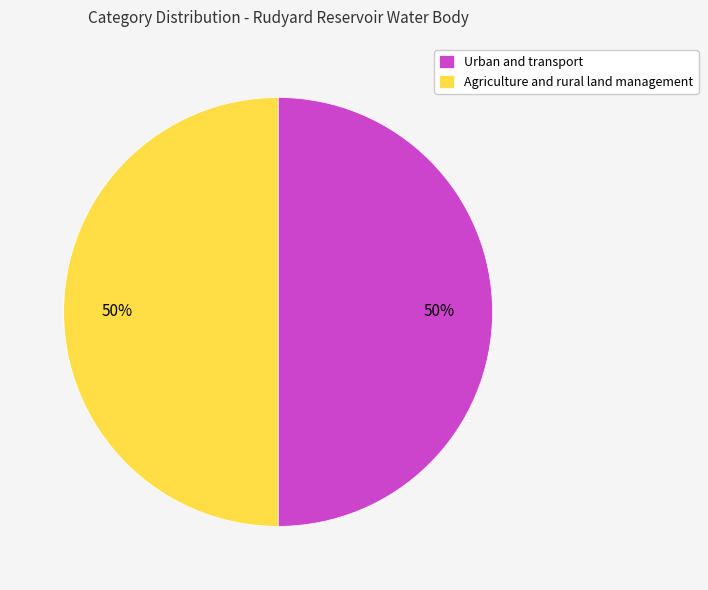

How many segments does this pie chart have?

2